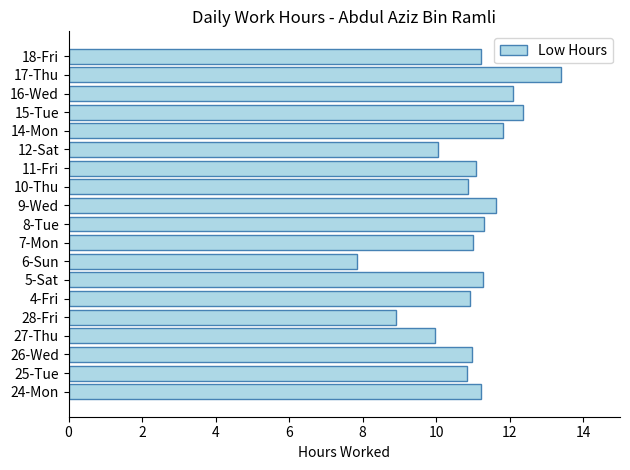

What is the change in value from 4-Fri to 18-Fri?

+0.3